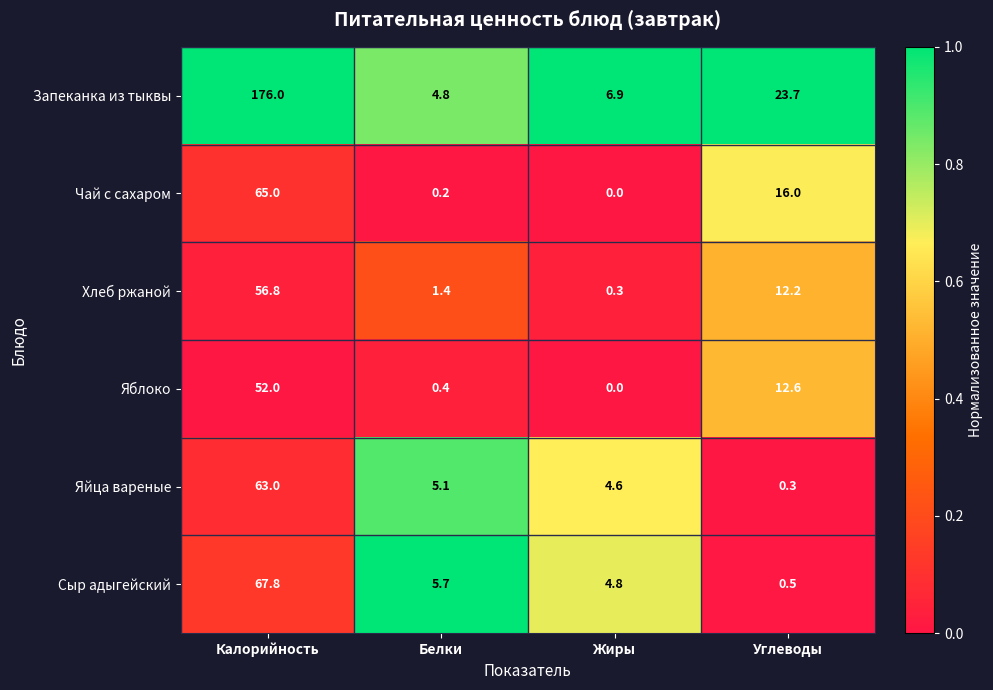

At which label does Яблоко reach its peak?

Калорийность